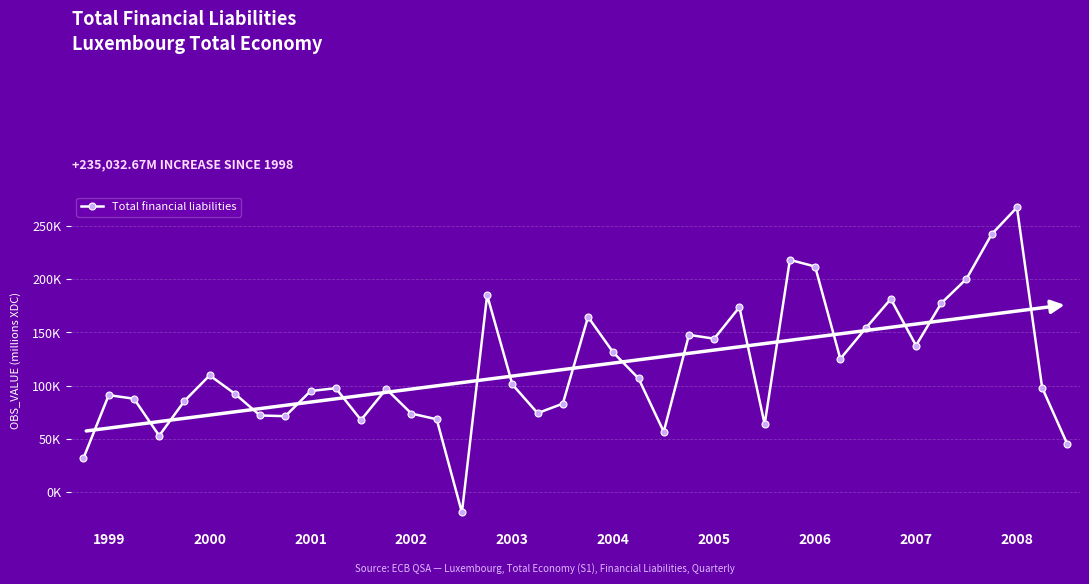

What is the minimum value shown in the chart?

-18944.6